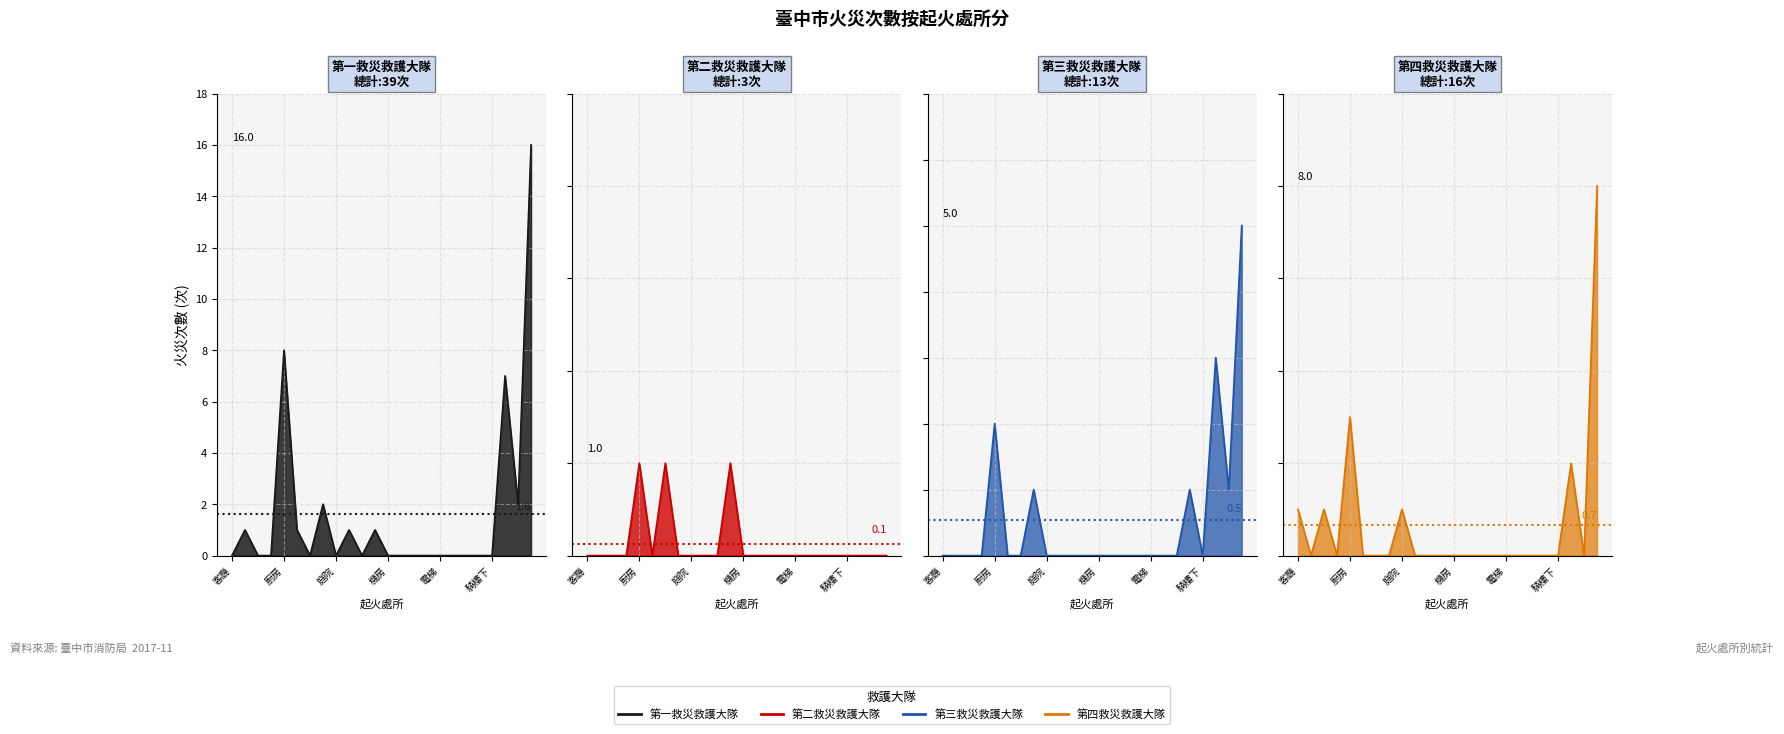

What is the value of the 第三救災救護大隊 point at the 23rd from the left?

1